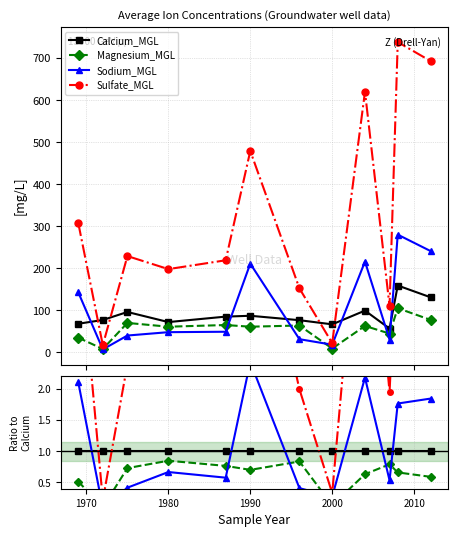

Count the number of data series in this chart.

4